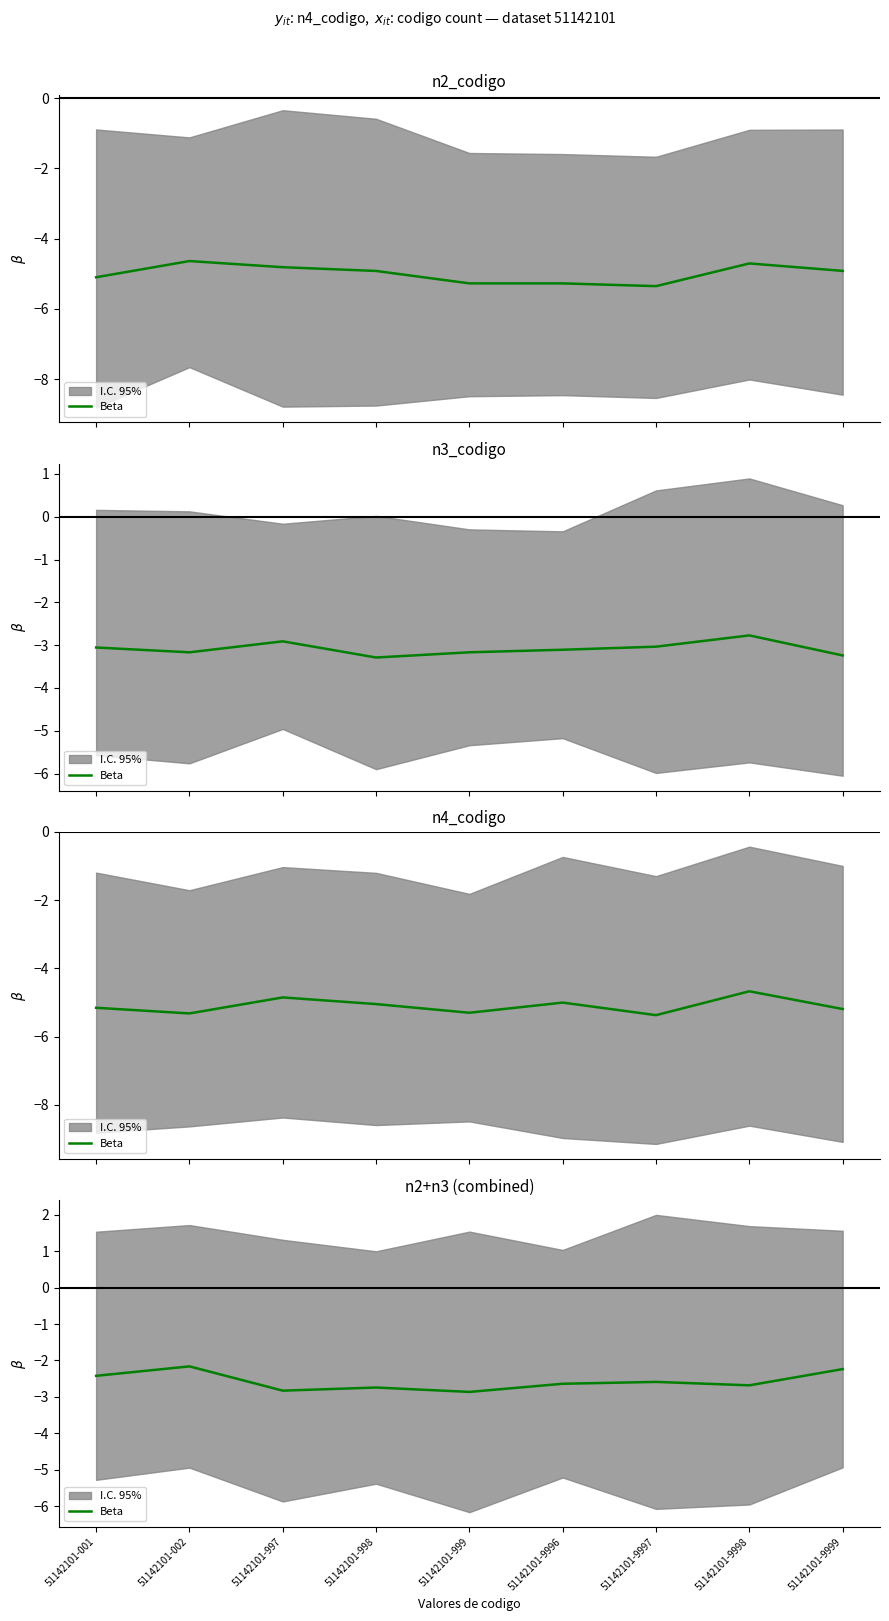

How many points are higher than both their immediate neighbors (excluding endpoints)?

3